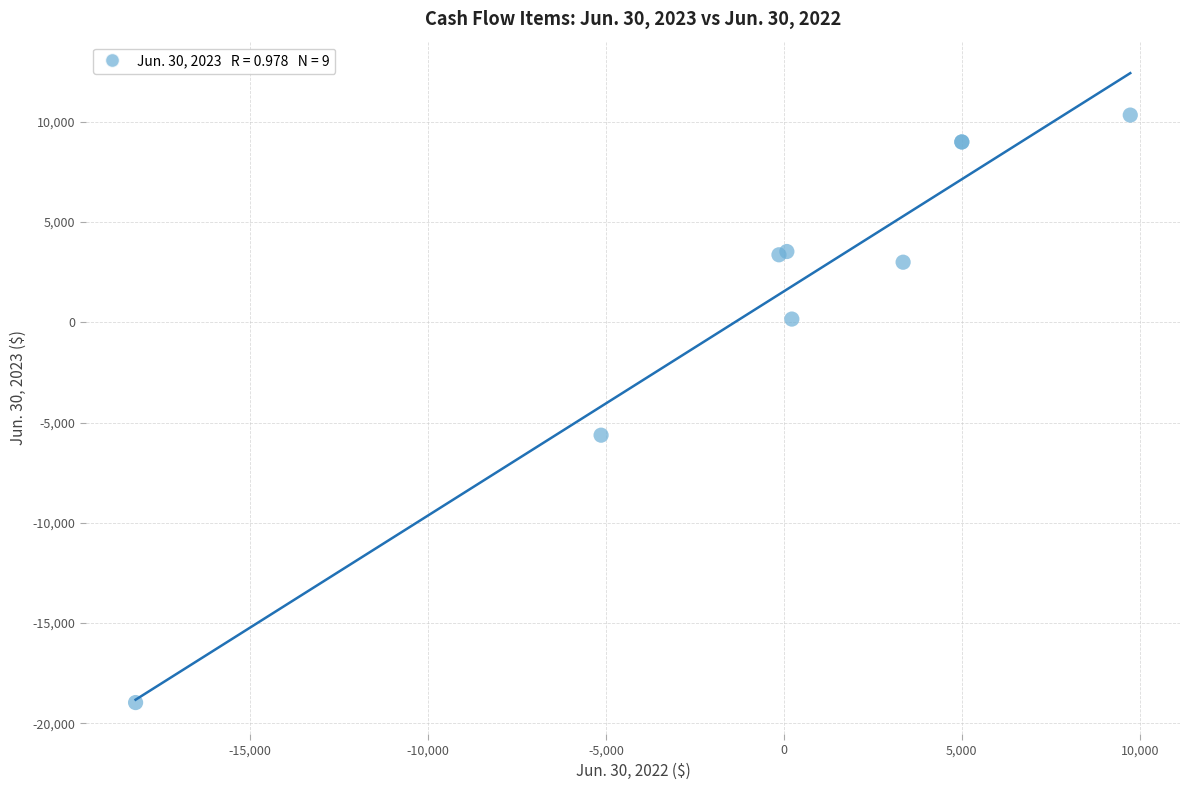

What Y value in the scatter plot is closest to -4315?

-5630